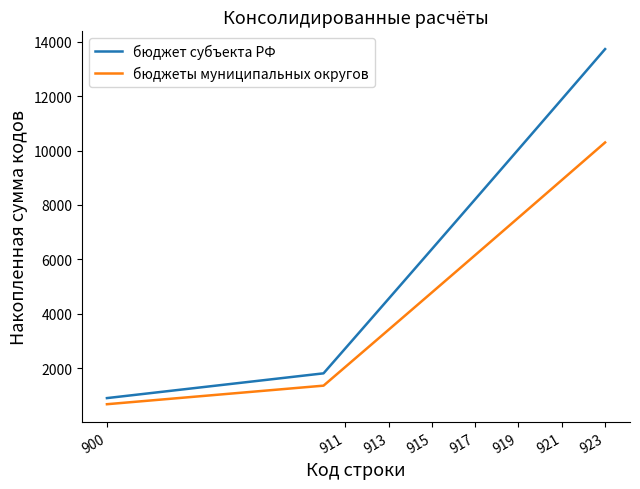

Which series has the largest range (max minus min)?

бюджет субъекта РФ